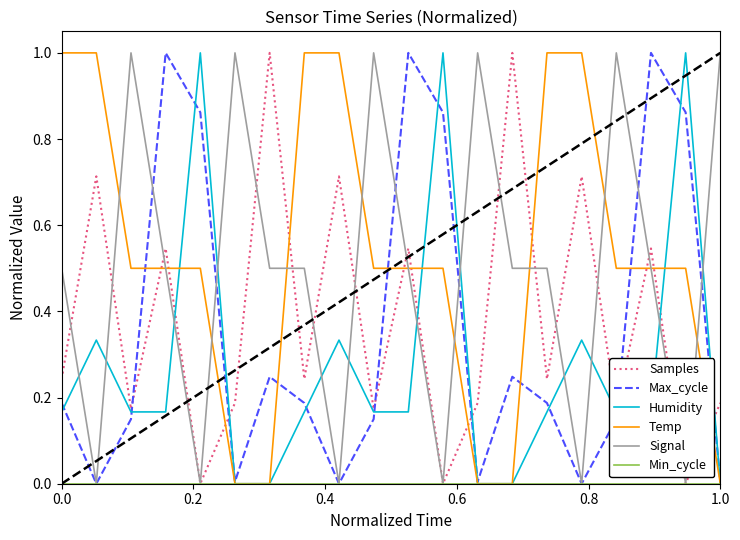

What is the maximum value shown in the chart?

1.0